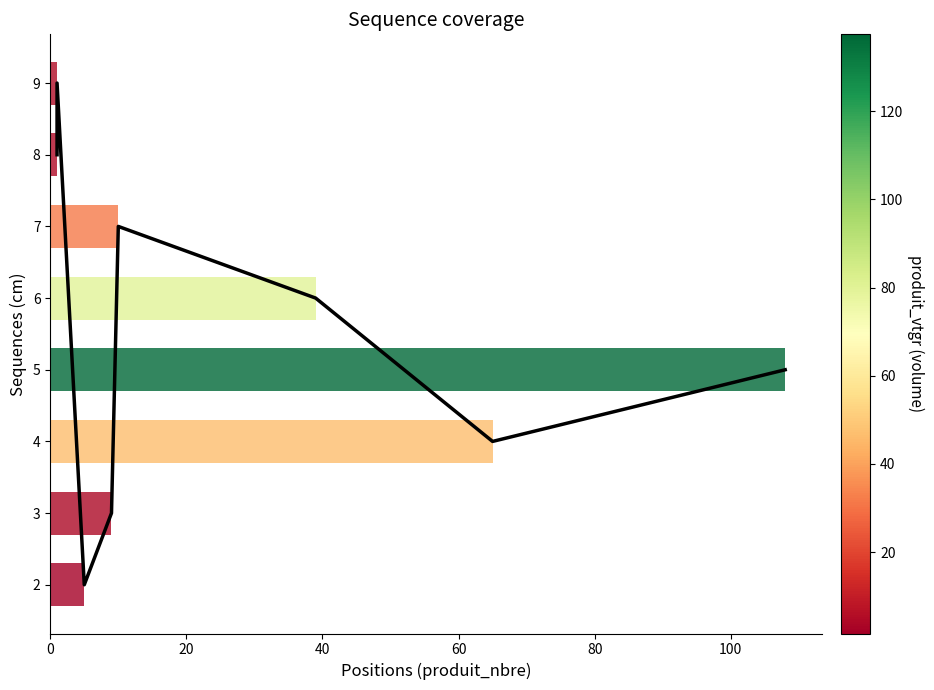

Read the value at 20.

9